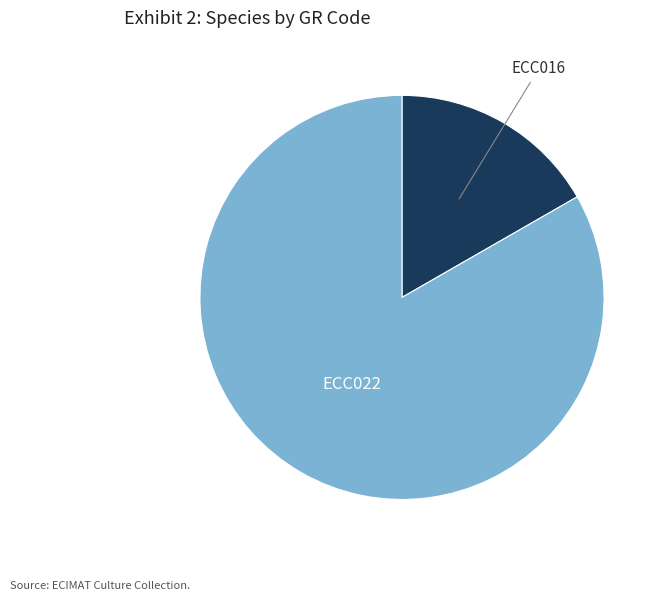

Is there any slice that represents more than half of the pie?

Yes